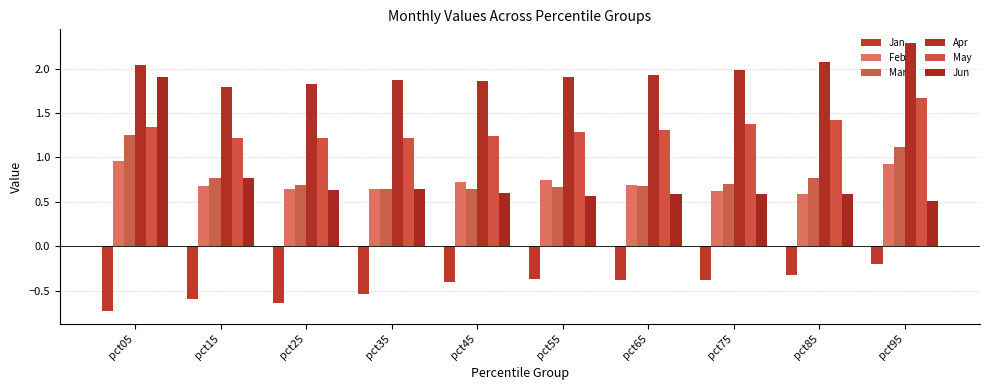

What is the minimum value shown in the chart?

-0.7